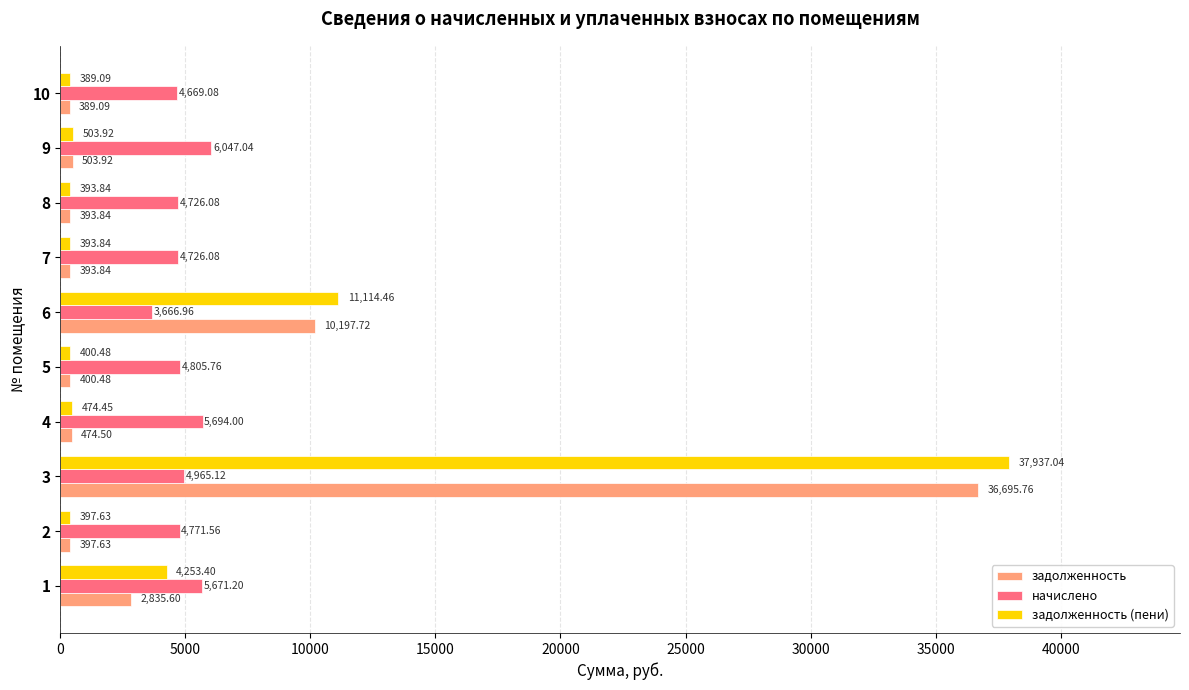

What is the sum of all задолженность values?

52682.4